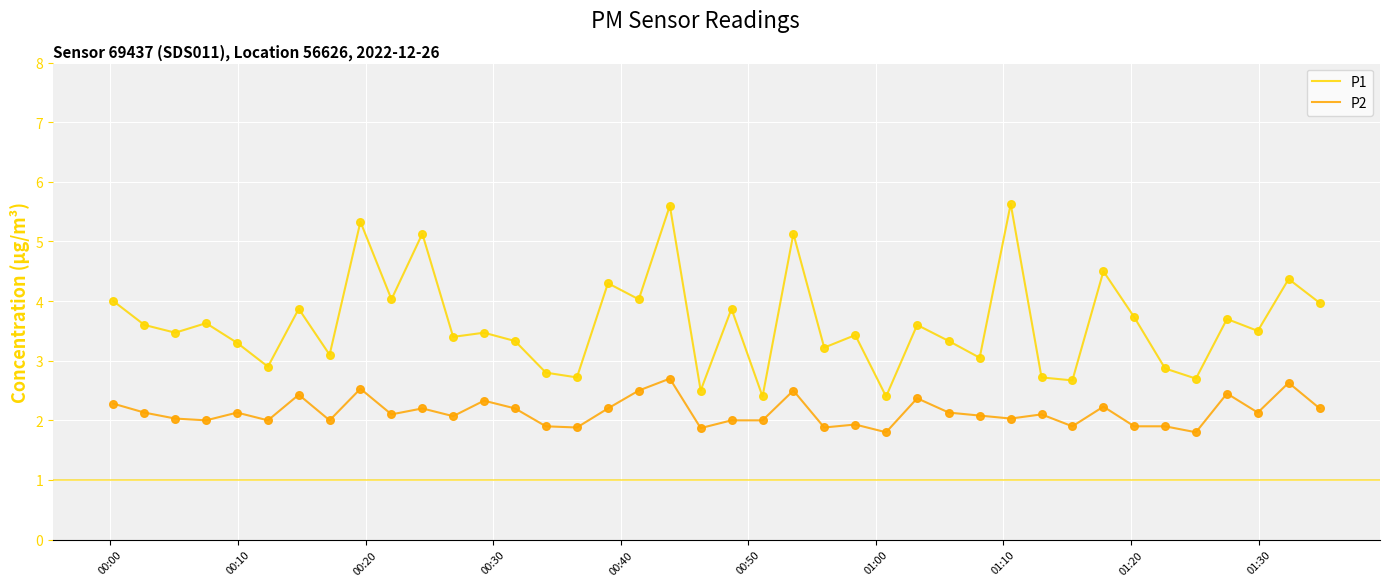

What is the difference between the maximum and minimum values in the P2 series?

0.9